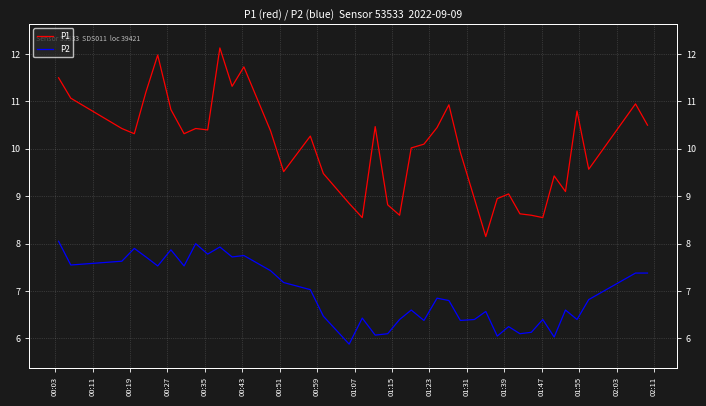

What is the average value of the P2 series?

6.9